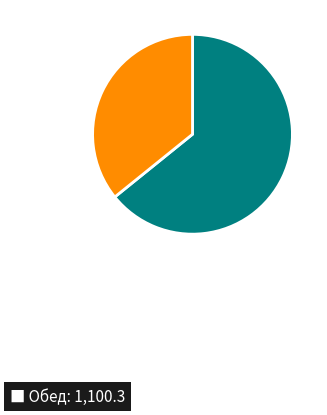

Does any single category account for the majority?

Yes